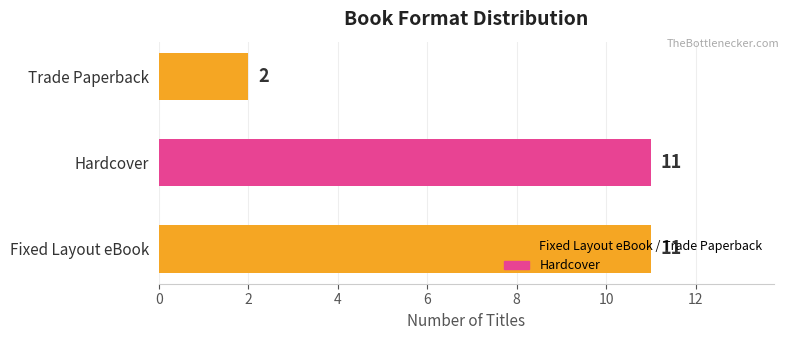

Which label corresponds to the smallest value in the chart?

Trade Paperback